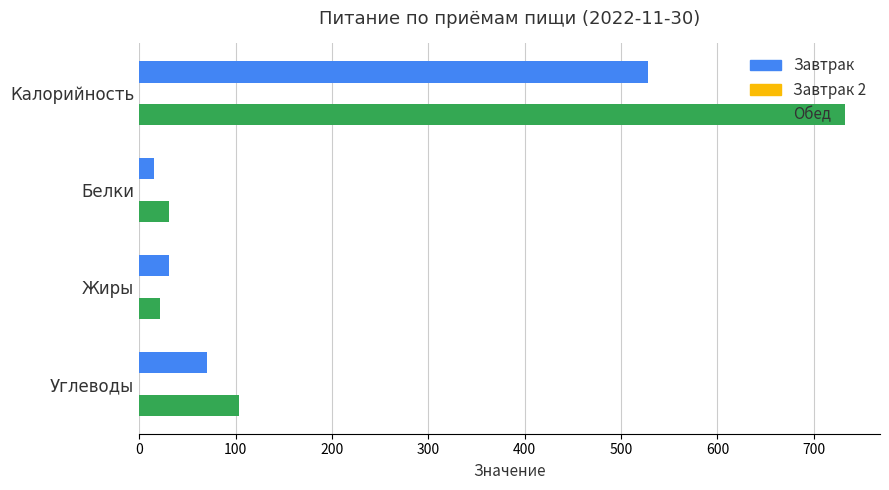

Rank the series by their average value, from lowest to highest.

Завтрак, Обед